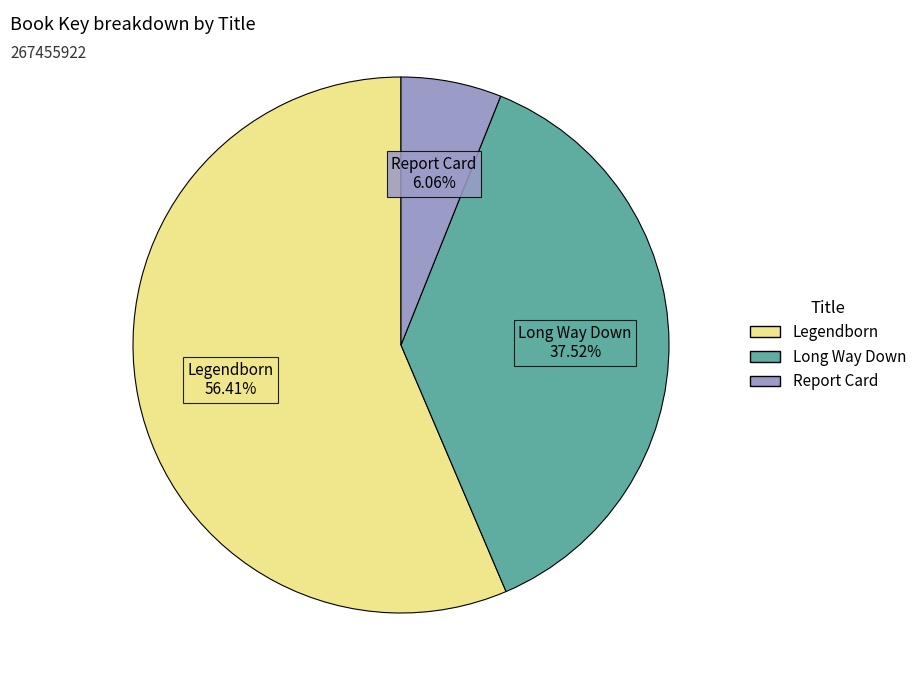

What is the ratio of the value at Legendborn to the value at Long Way Down?

1.5